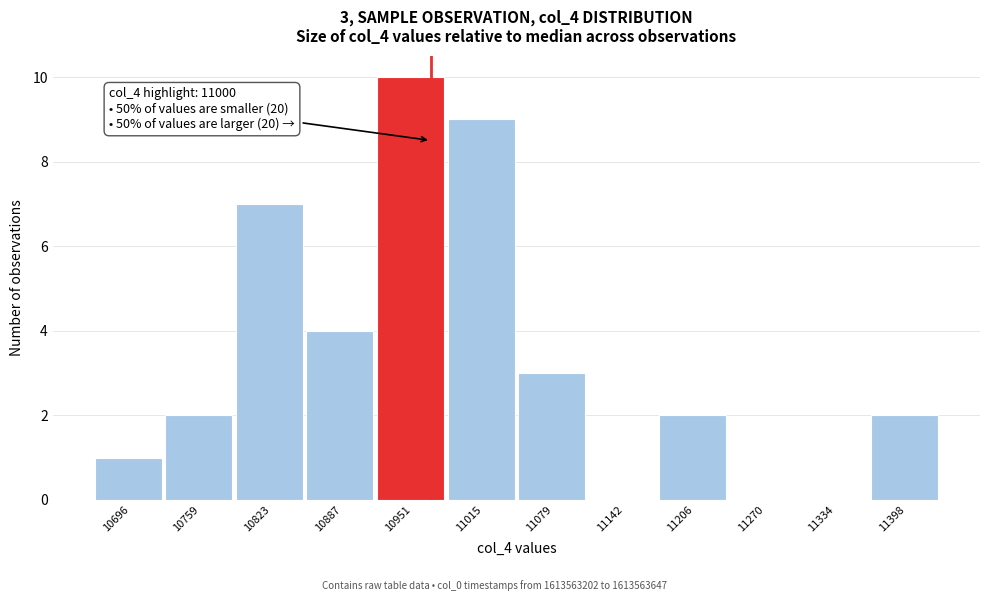

Reading left to right, extract all data points from this chart.

10696=1	10759=2	10823=7	10887=4	10951=10	11015=9	11079=3	11142=0	11206=2	11270=0	11334=0	11398=2